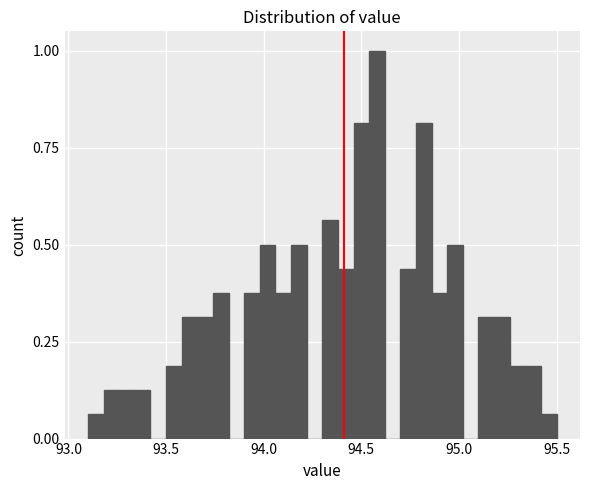

Read against the x-axis, roughly where is the centre of the tallest bar?

94.60